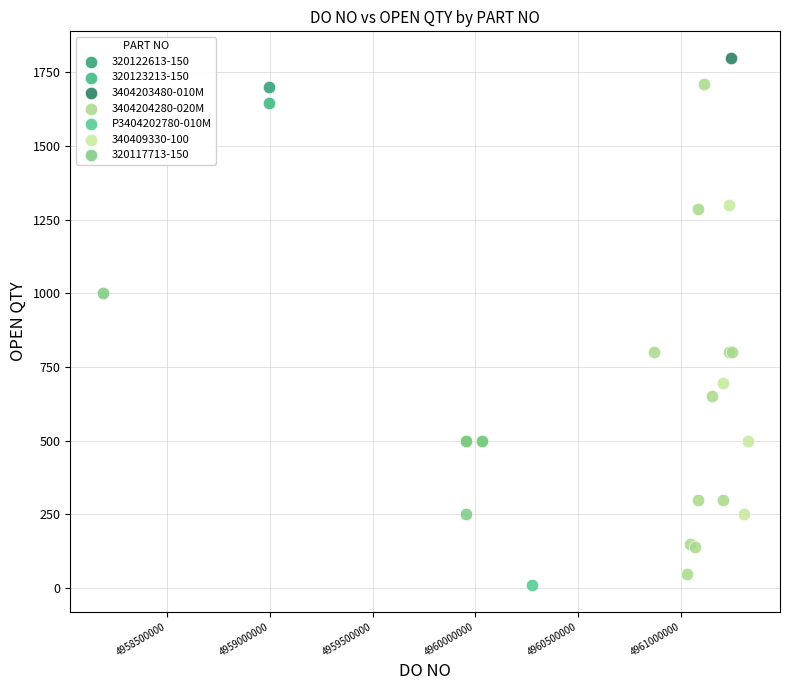

What are all the series names shown in the legend?

320122613-150, 320123213-150, 3404203480-010M, 3404204280-020M, P3404202780-010M, 340409330-100, 320117713-150